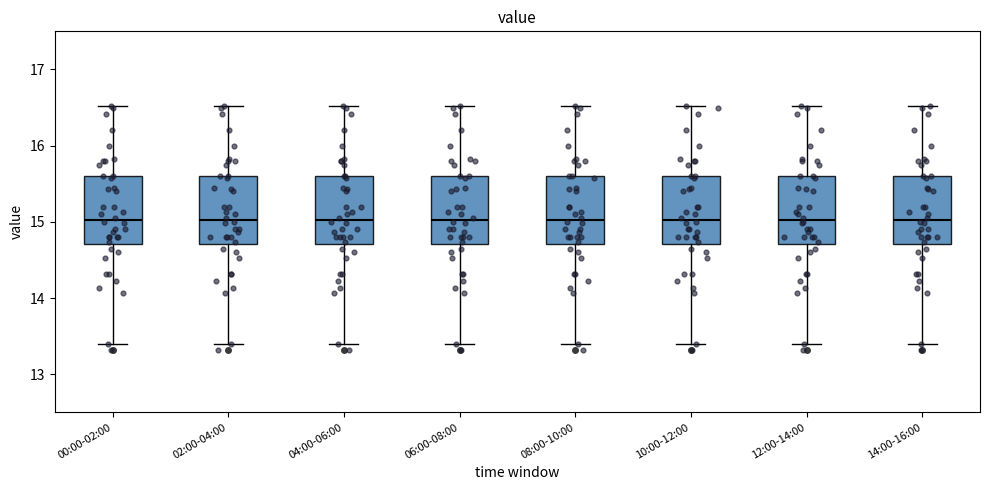

Where is the lower edge of the box for 04:00-06:00 on the y-axis? The values are not printed on the chart, so give them approximately, as read against the axis.

14.7